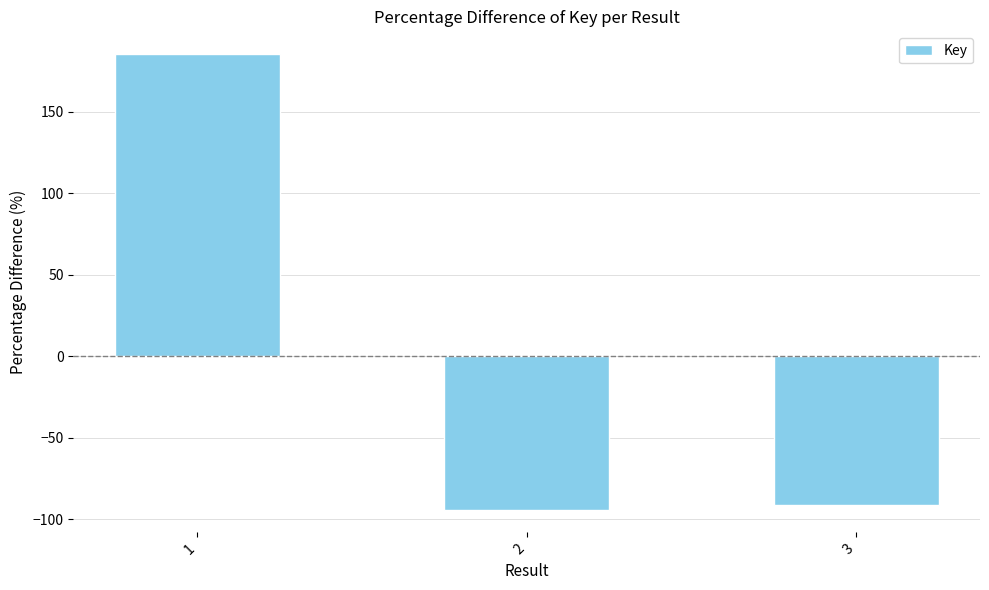

Which label corresponds to the largest value in the chart?

1